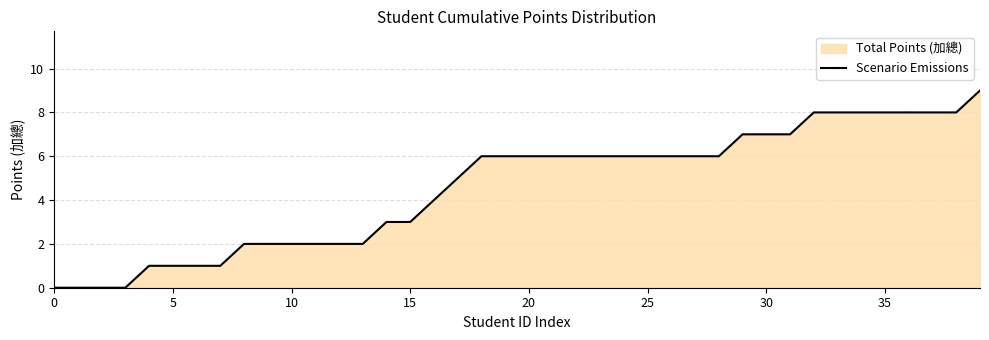

What is the label of the 16th point from the left?

15